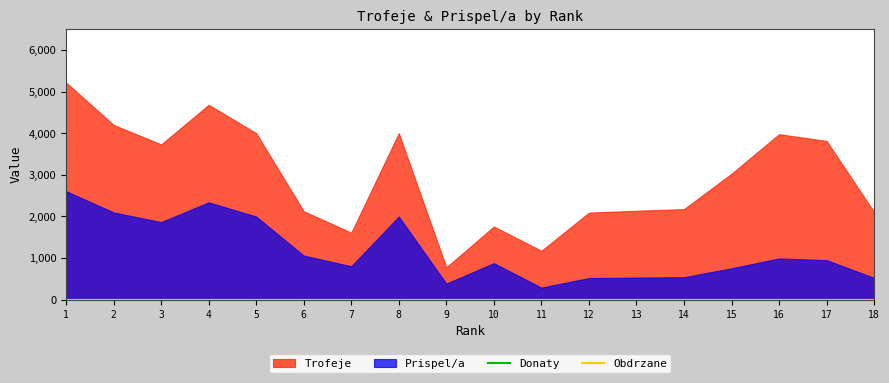

Which has a higher value, 15 or 17?

17